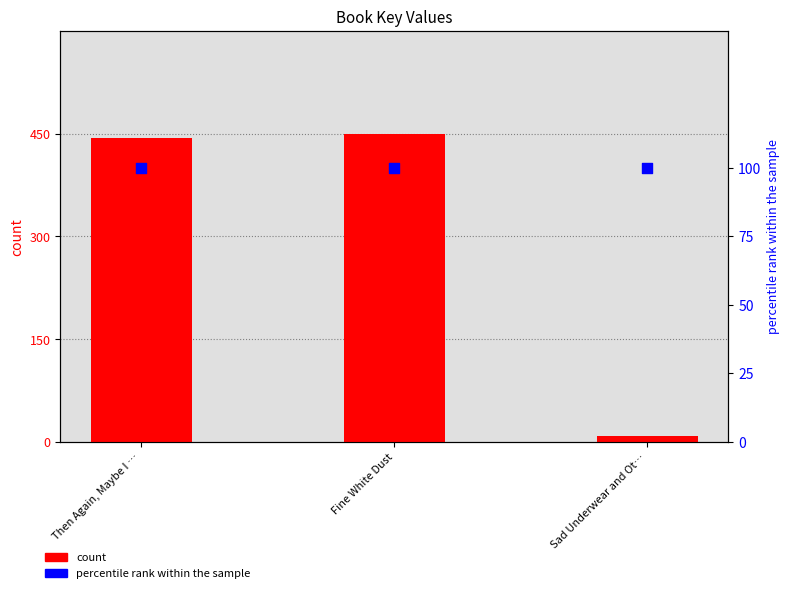

Which series contains the highest Y value?

count